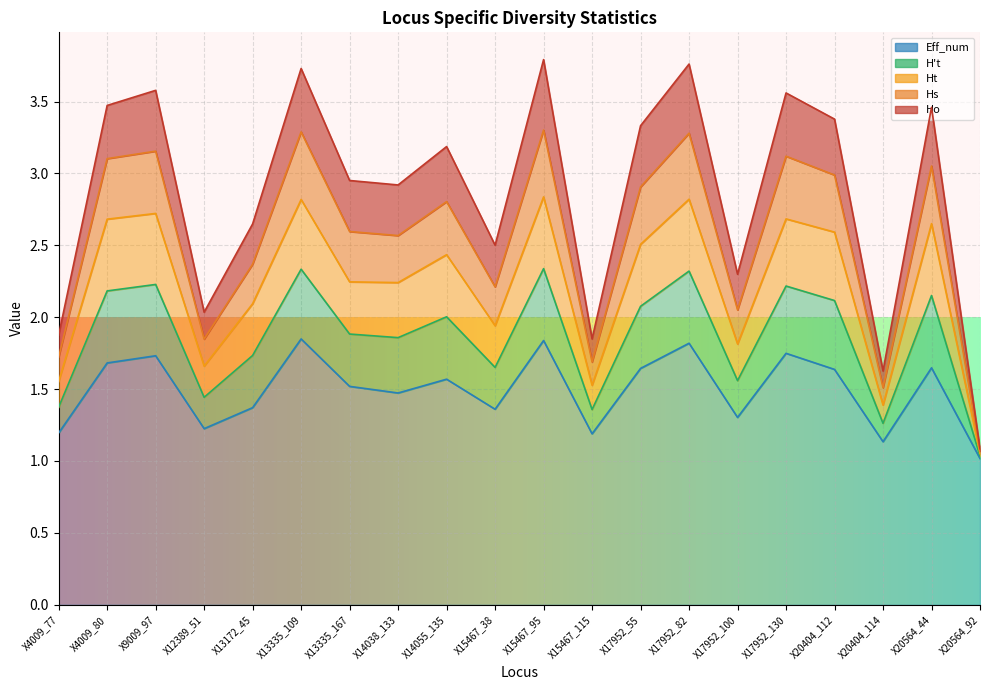

True or false: Ho and Hs intersect in this chart.

False